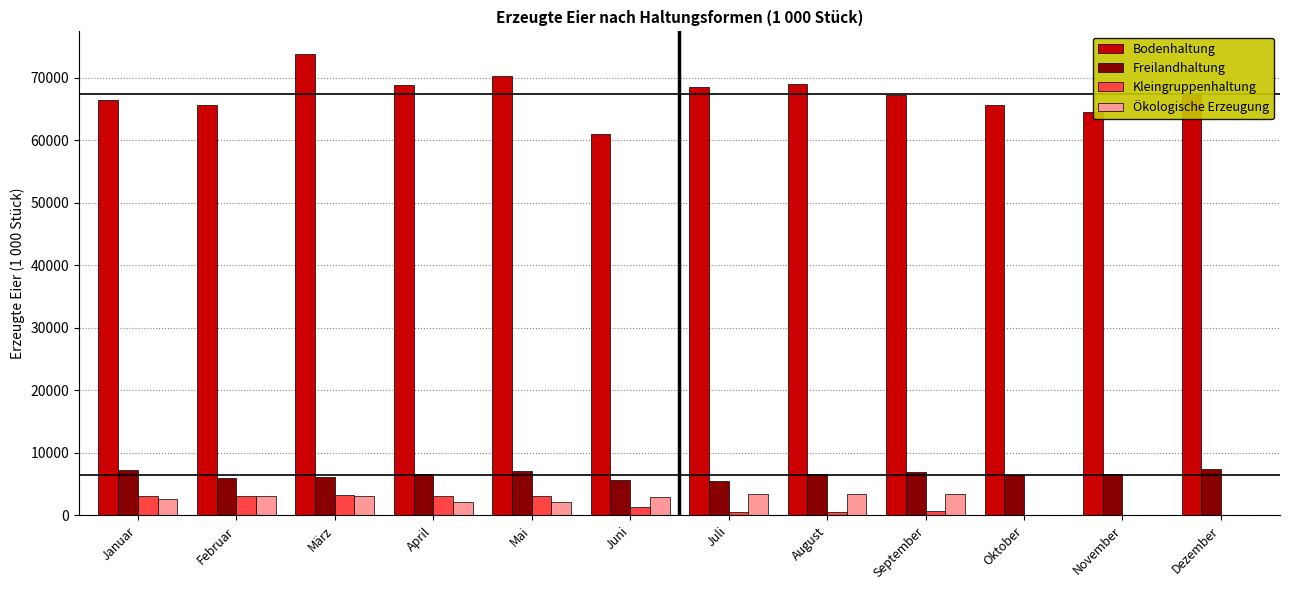

The Bodenhaltung series shows 60973.0 at Juni. True or false?

True